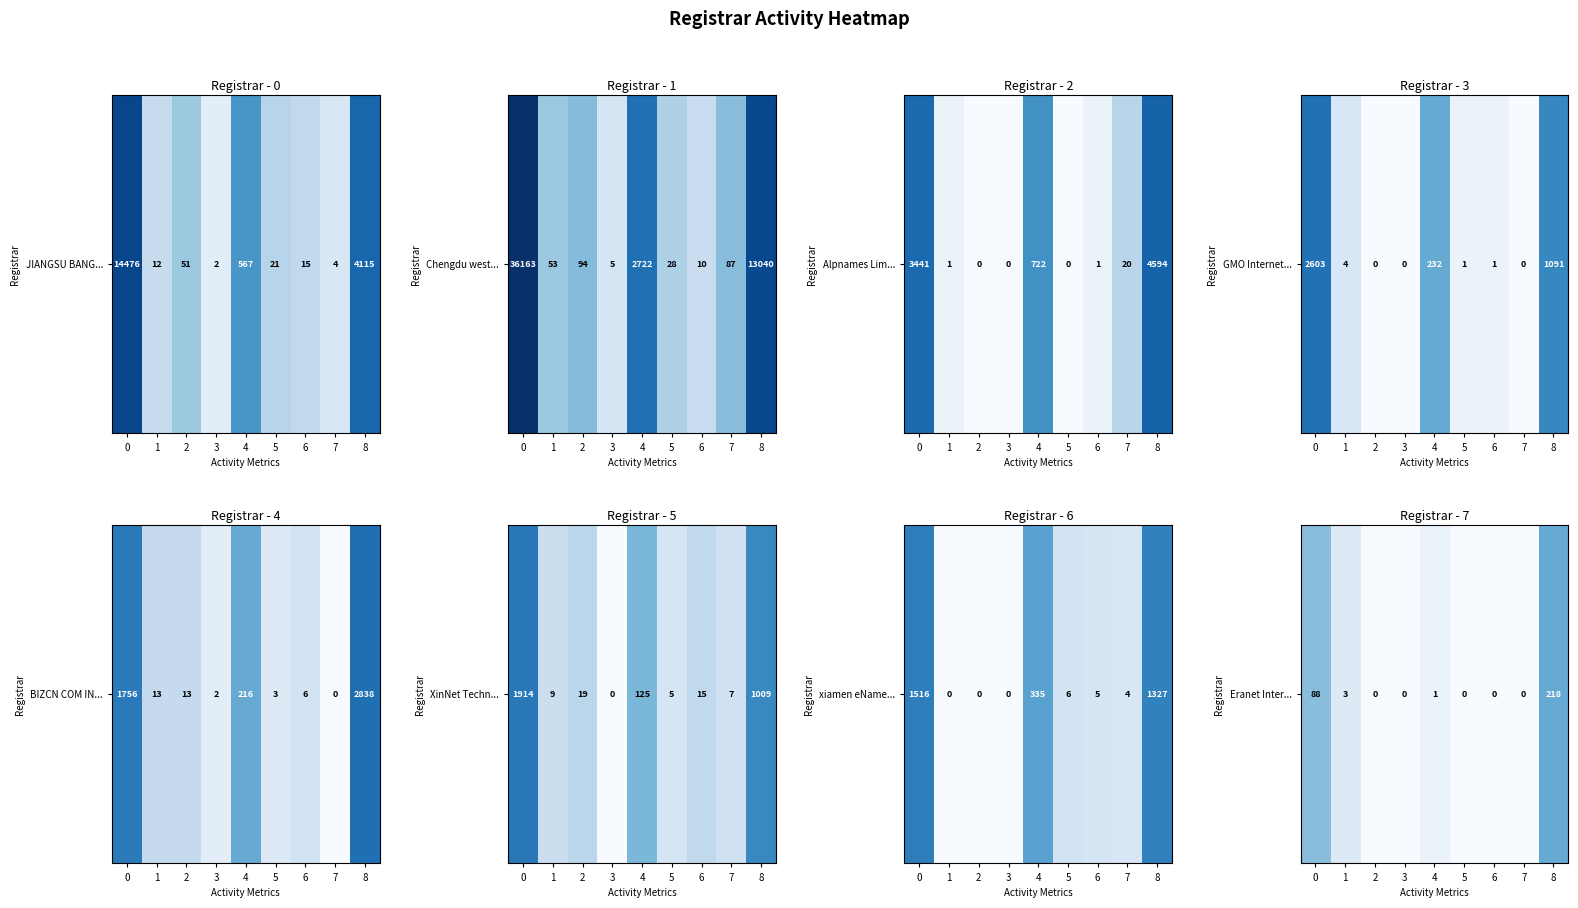

Where is the data nearest to the value 2?

1